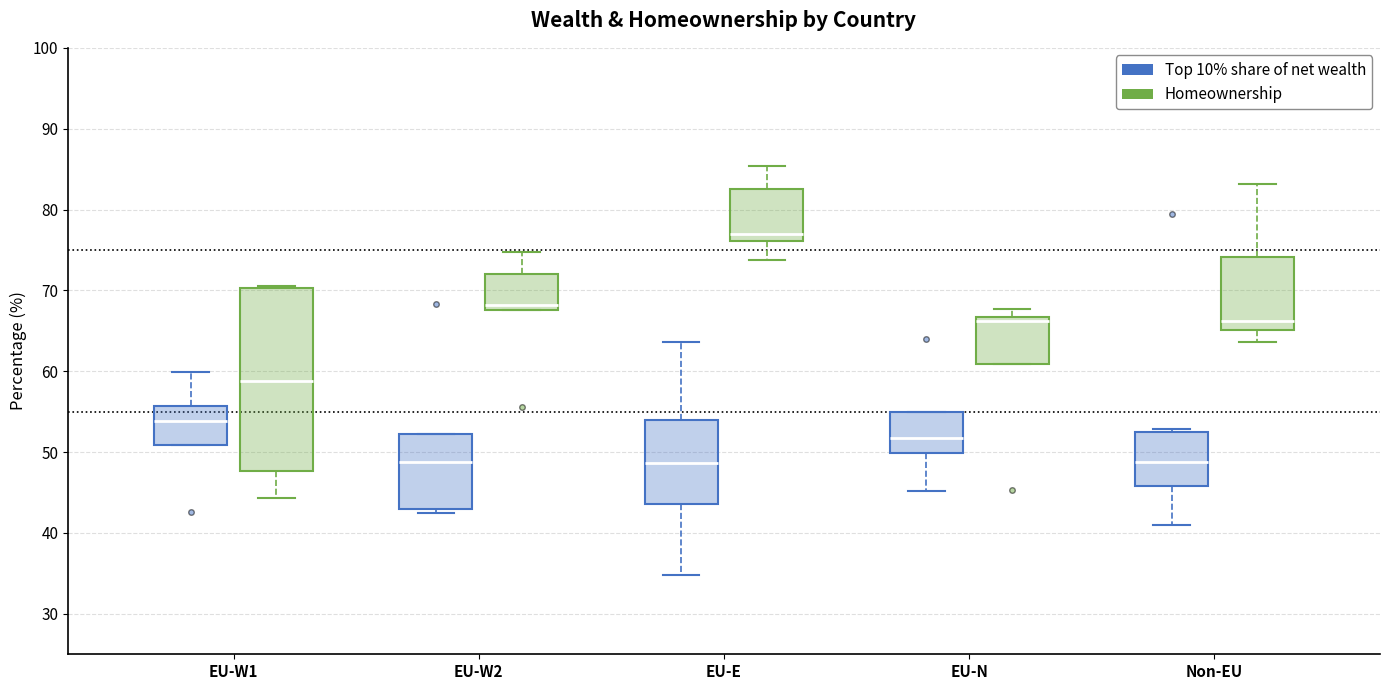

Where is the upper edge of the box for Non-EU (Homeownership) on the y-axis? The values are not printed on the chart, so give them approximately, as read against the axis.

74